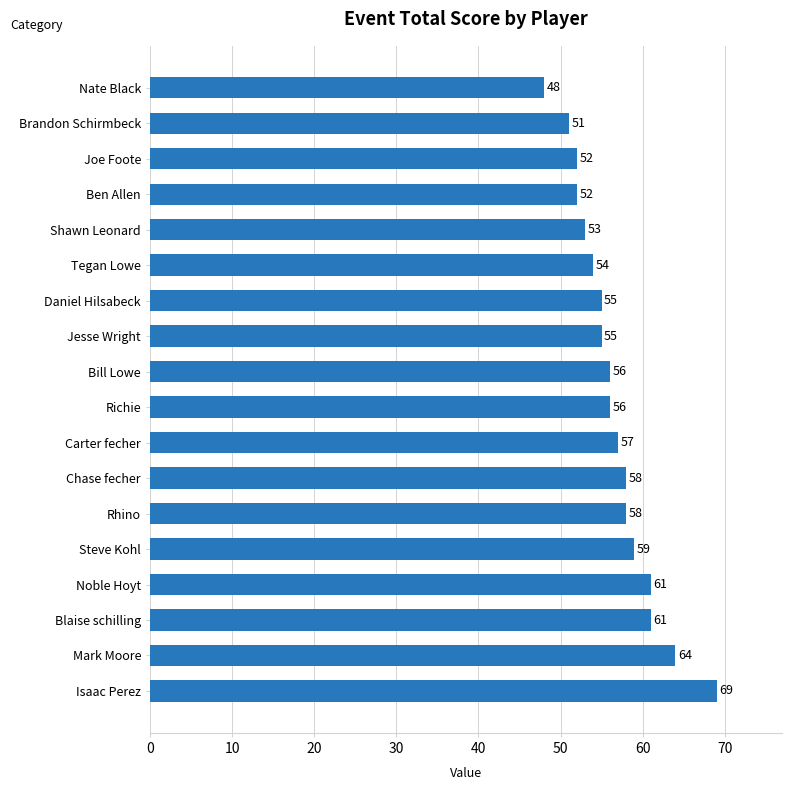

The value at Mark Moore is 64. True or false?

True